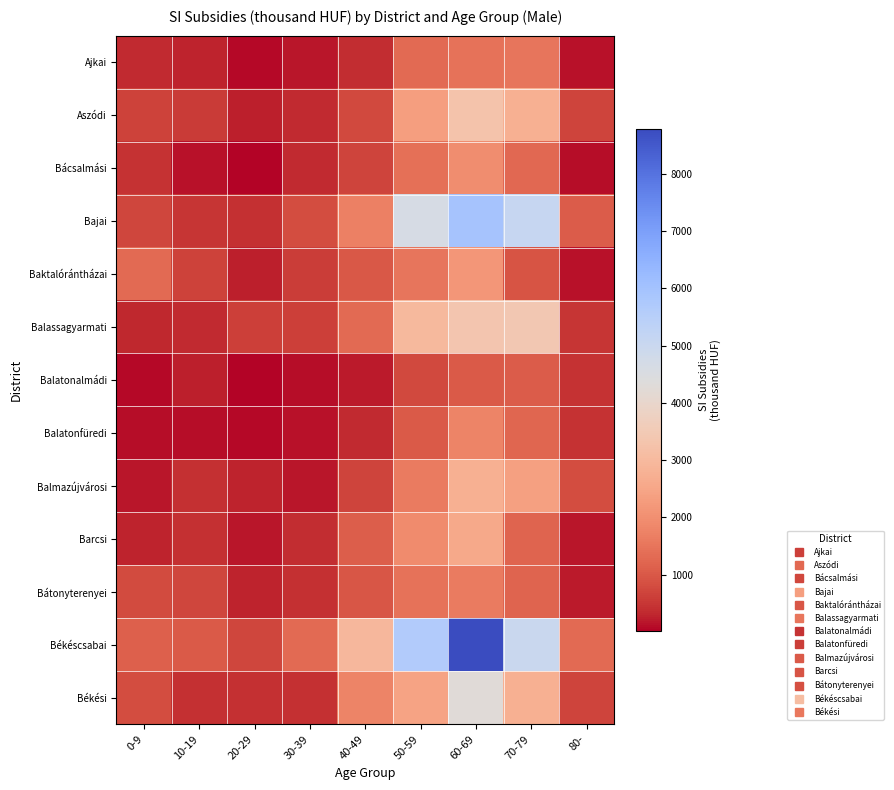

How many series are shown in this chart?

13